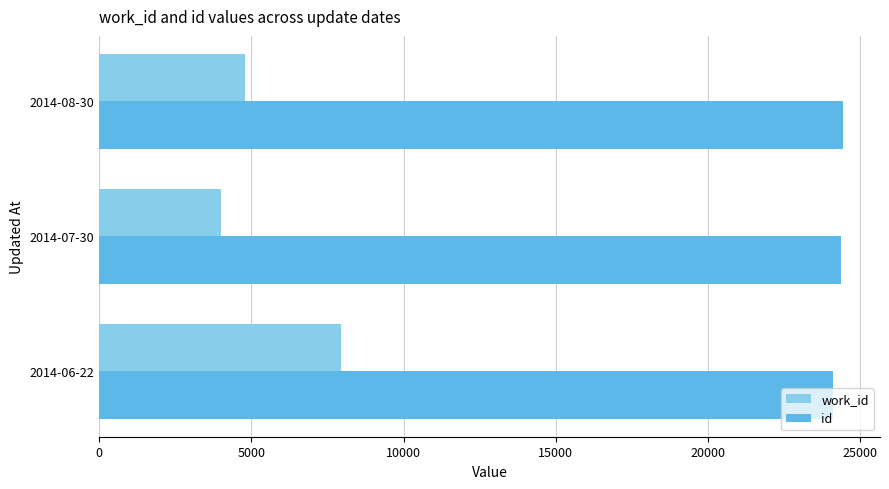

What is the smallest value displayed?

3986